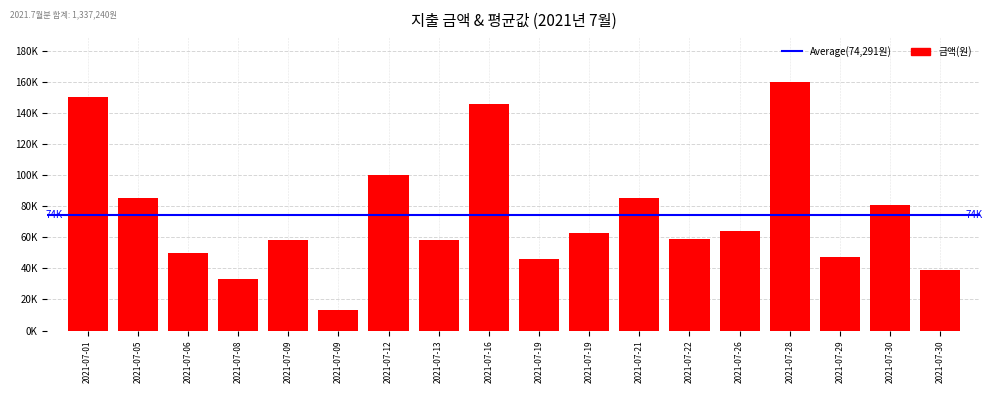

Reading left to right, list all the values displayed in this chart.

2021-07-01=150000	2021-07-05=85000	2021-07-06=50000	2021-07-08=33000	2021-07-09=58000	2021-07-09=13000	2021-07-12=100000	2021-07-13=58000	2021-07-16=146000	2021-07-19=46000	2021-07-19=62640	2021-07-21=85000	2021-07-22=59000	2021-07-26=64000	2021-07-28=160000	2021-07-29=47600	2021-07-30=81000	2021-07-30=39000